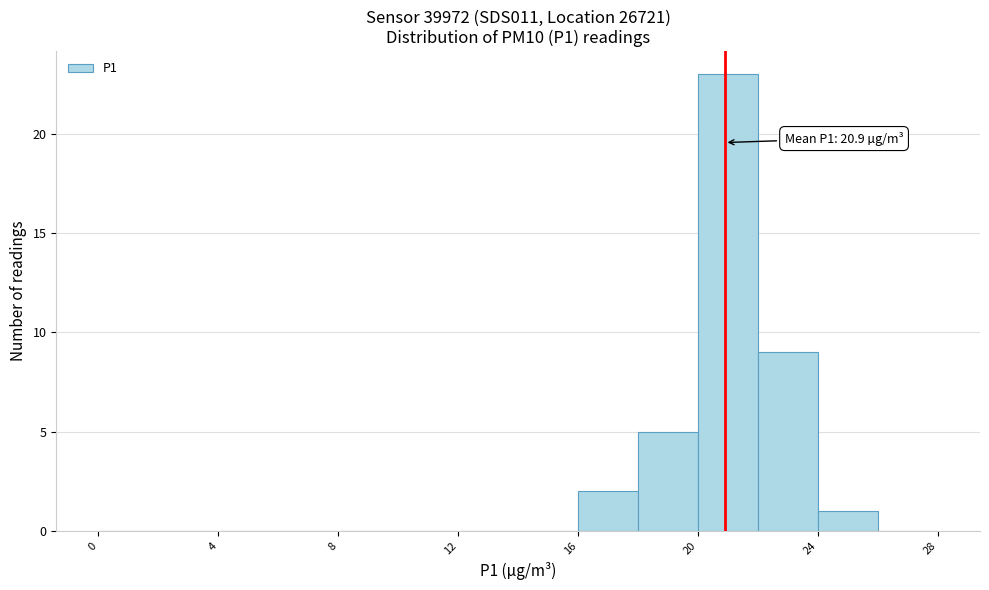

Which range on the x-axis has the tallest bar?

20 to 22